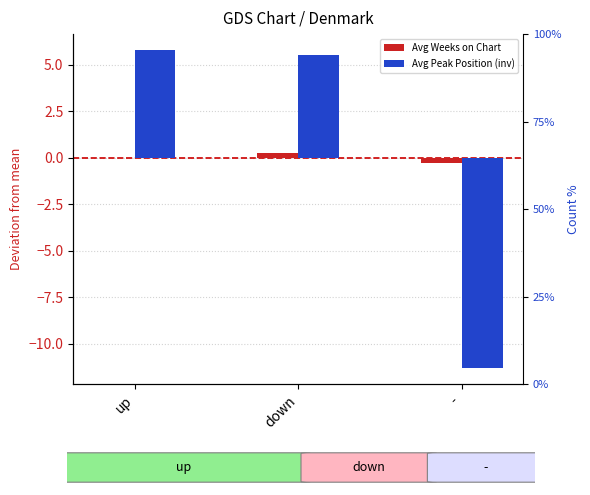

What is the difference between the second highest and minimum values in the Avg Peak Position (inv) series?

16.9